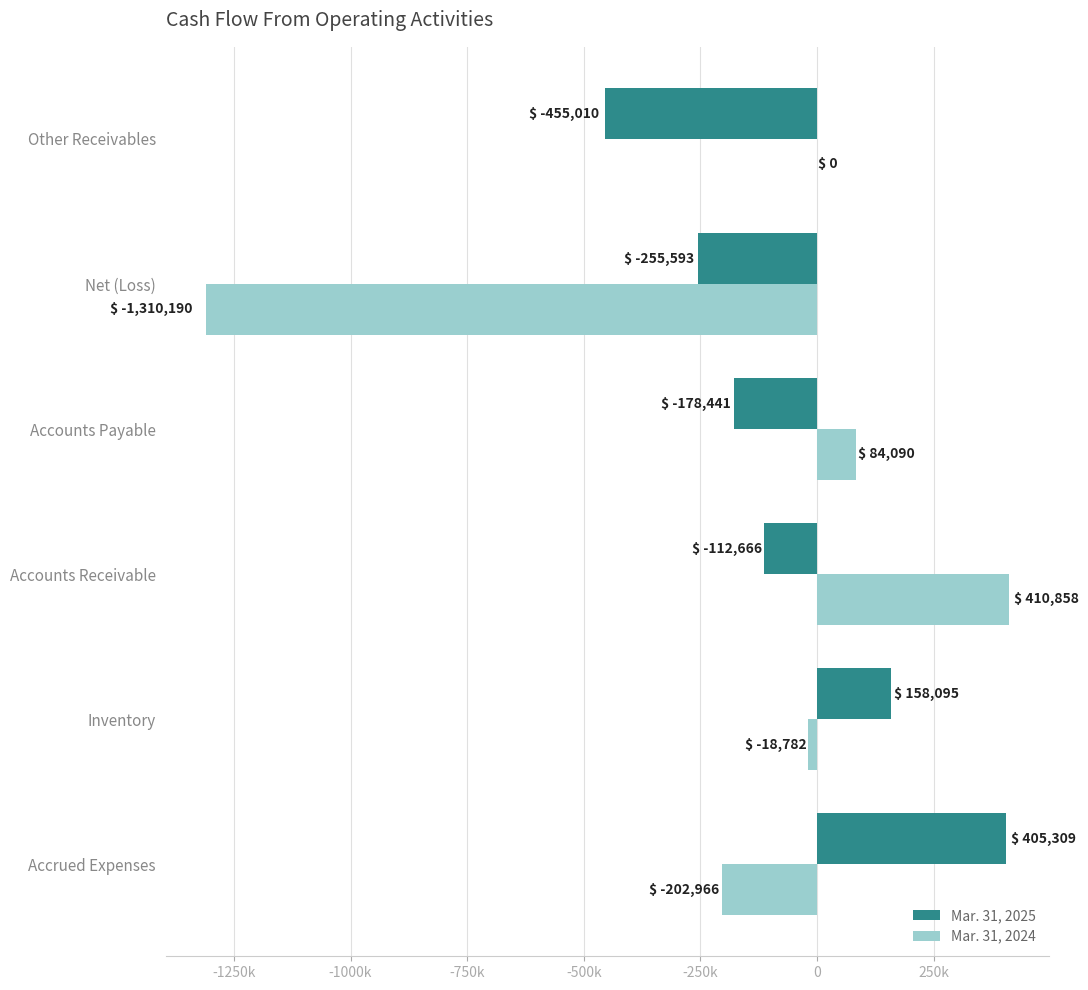

What are all the series names shown in the legend?

Mar. 31, 2025, Mar. 31, 2024